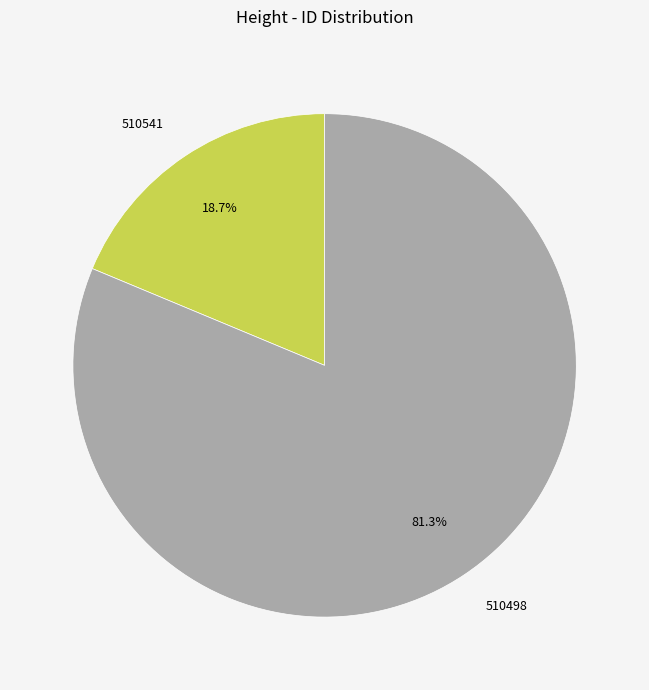

To the nearest percent, what is the average slice percentage?

50%